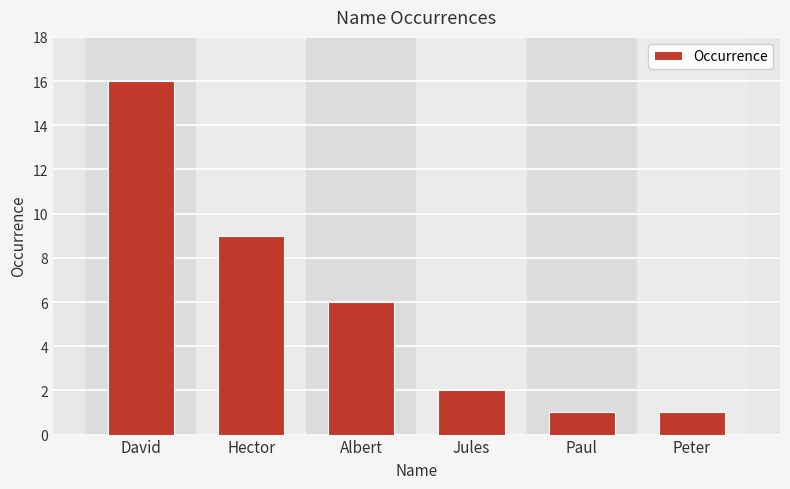

Approximately how many times larger is the value at Paul compared to Jules?

0.5